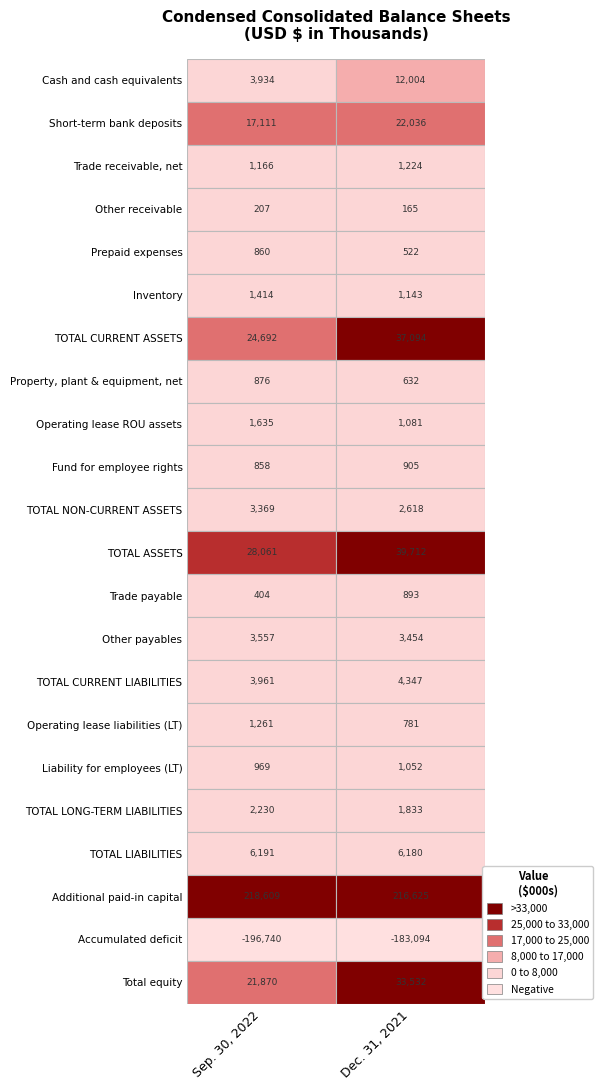

List the series in order of their peak value, lowest first.

Accumulated deficit, Other receivable, Prepaid expenses, Property, plant & equipment, net, Trade payable, Fund for employee rights, Liability for employees (LT), Trade receivable, net, Operating lease liabilities (LT), Inventory, Operating lease ROU assets, TOTAL LONG-TERM LIABILITIES, TOTAL NON-CURRENT ASSETS, Other payables, TOTAL CURRENT LIABILITIES, TOTAL LIABILITIES, Cash and cash equivalents, Short-term bank deposits, Total equity, TOTAL CURRENT ASSETS, TOTAL ASSETS, Additional paid-in capital